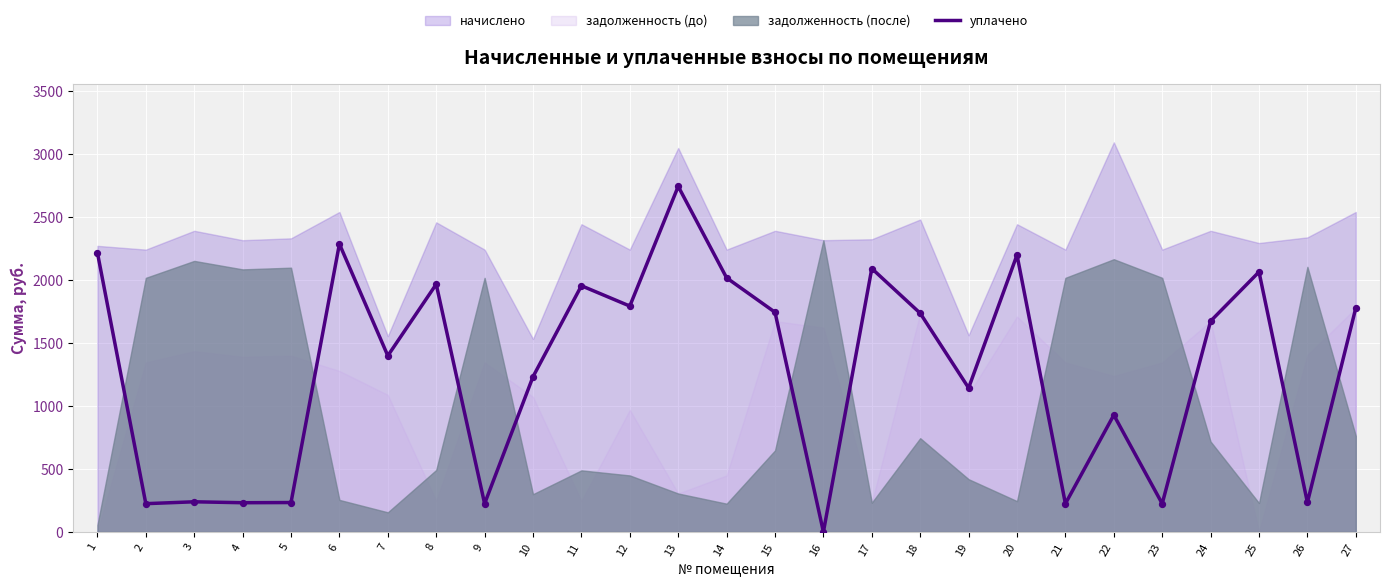

Between 1 and 24, which is larger?

1